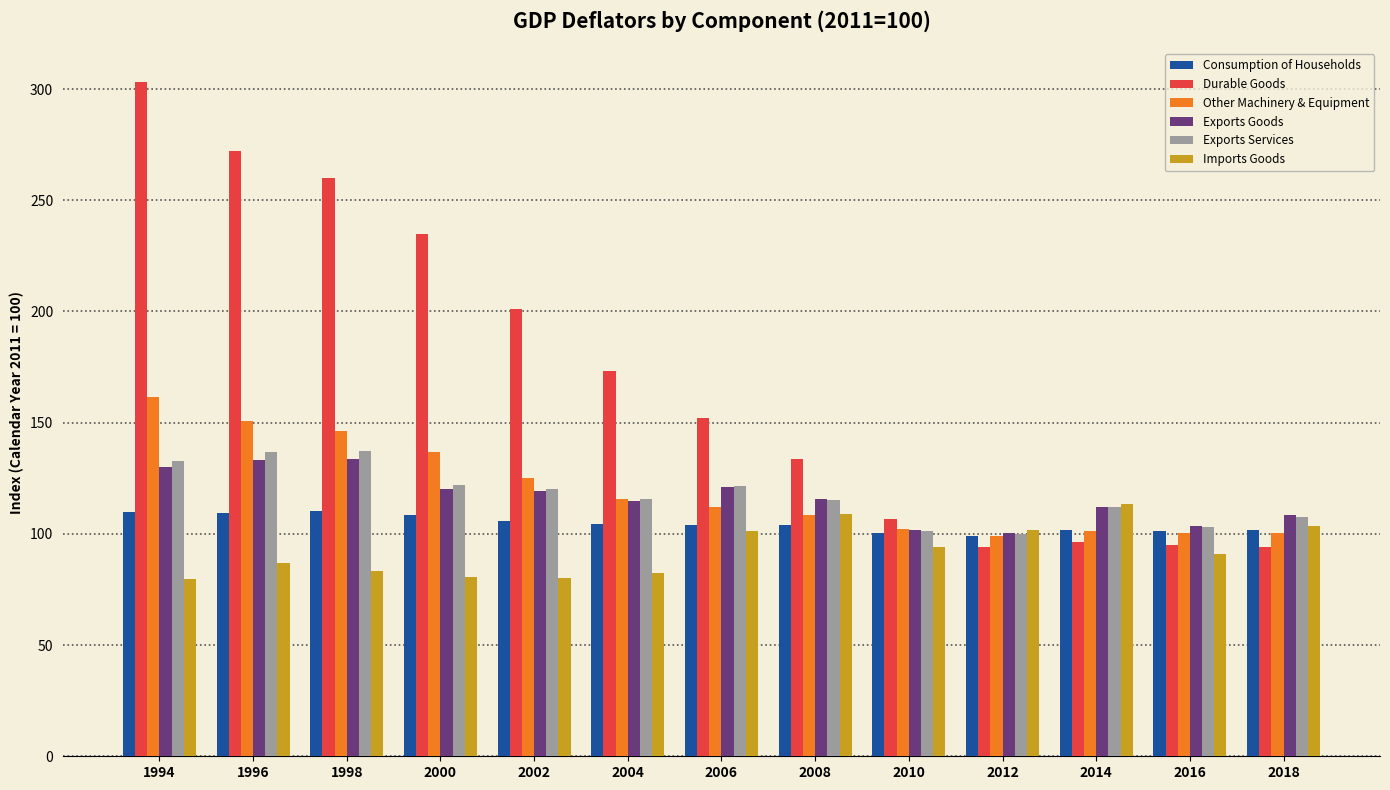

Count the number of categories in the chart.

13